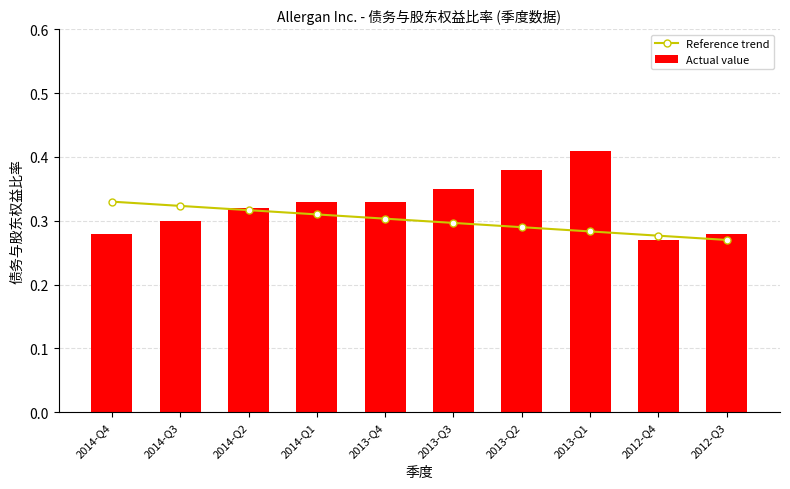

Are the bars grouped side by side (vs. stacked)?

Yes